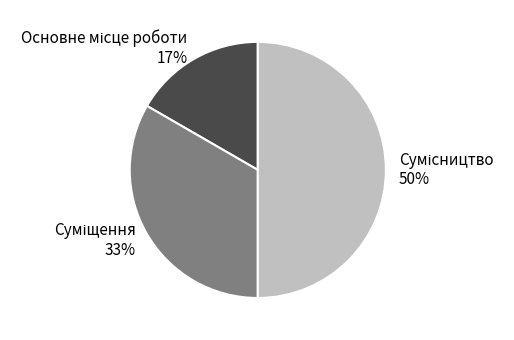

How many segments does this pie chart have?

3